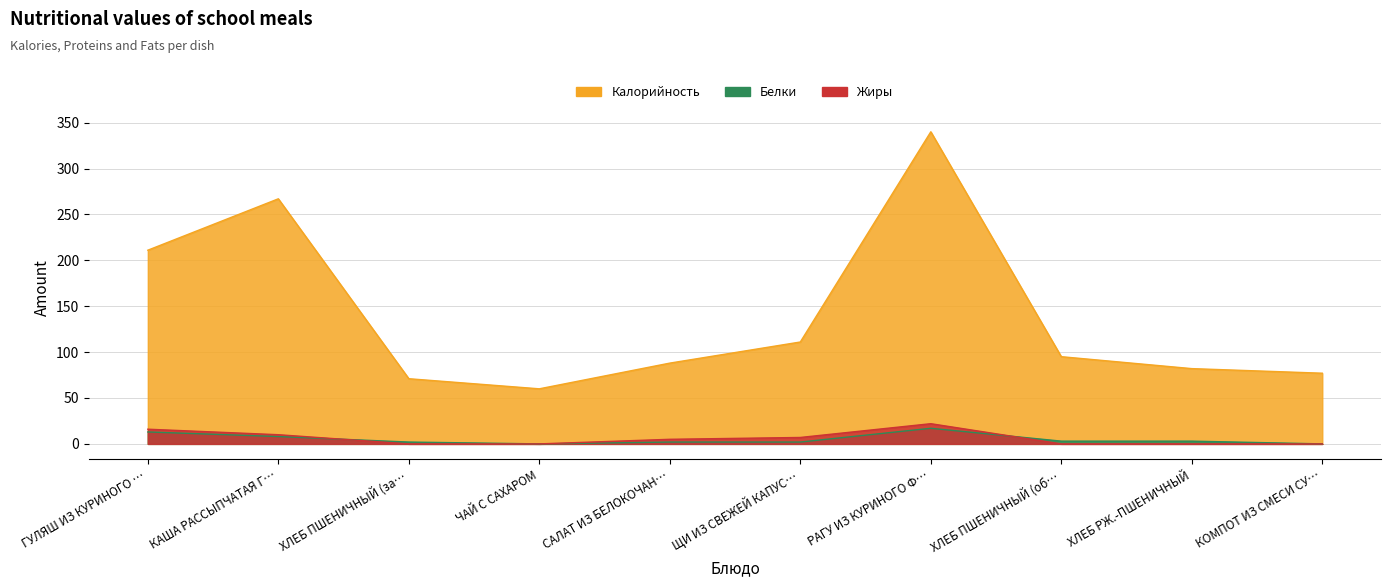

What is the label of the 4th point from the left?

ЧАЙ С САХАРОМ